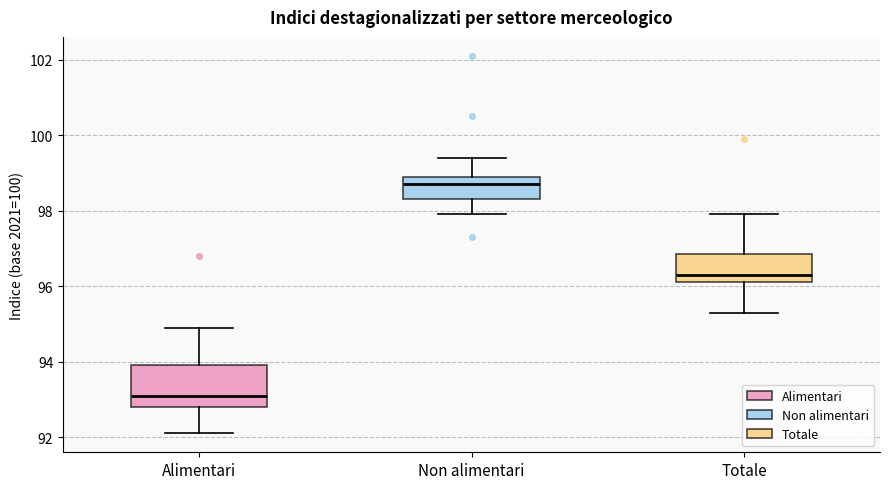

Where is the lower edge of the box for Alimentari on the y-axis? The values are not printed on the chart, so give them approximately, as read against the axis.

92.8